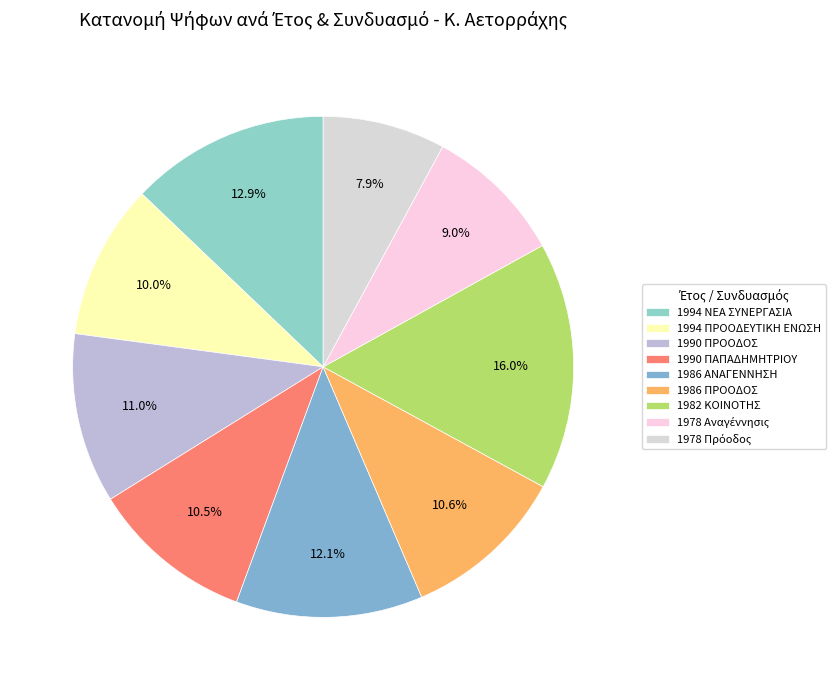

What percentage is the 1986 ΑΝΑΓΕΝΝΗΣΗ slice, to the nearest percent?

12%